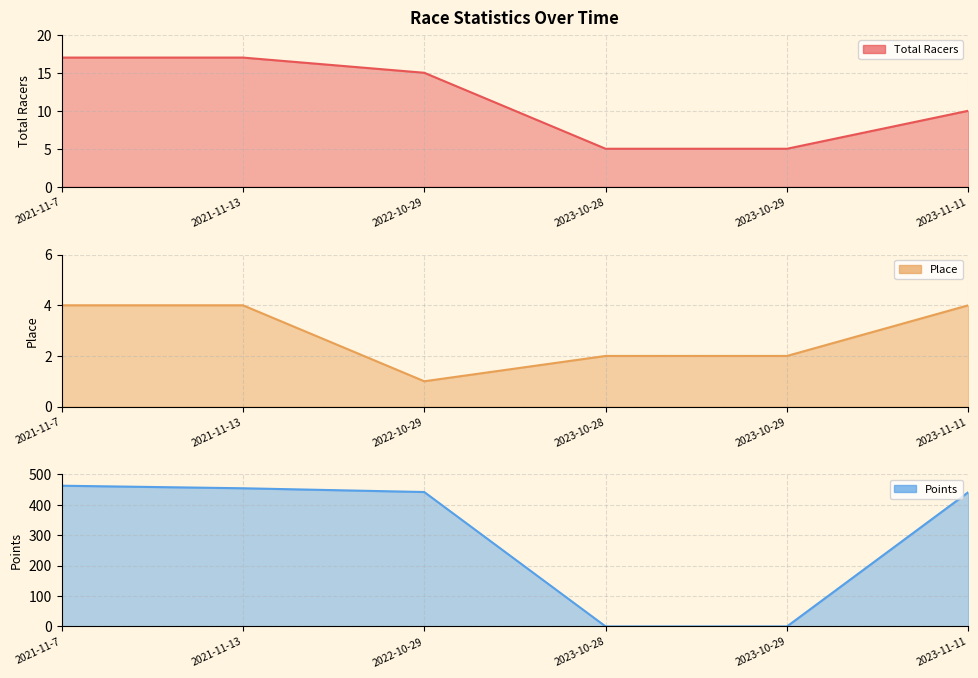

Is the value of Place at 2023-10-28 greater than the value of Total Racers at 2022-10-29?

No